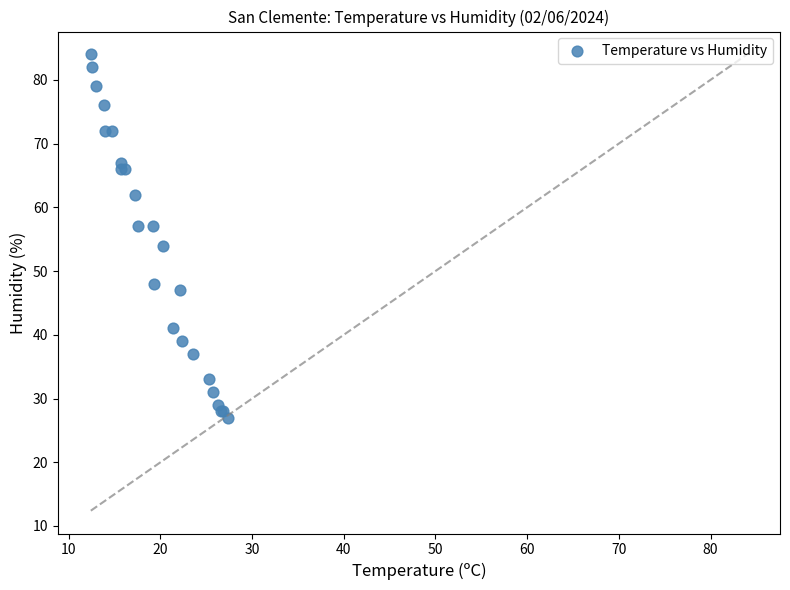

What Y value in the scatter plot is closest to 55?

54